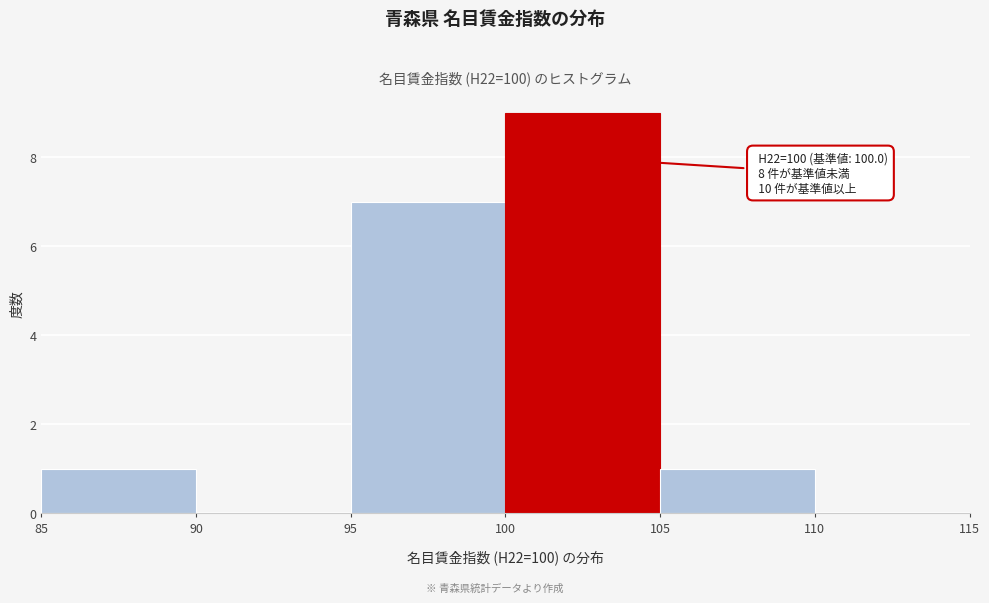

Over which range of the x-axis is the bar tallest?

100 to 105